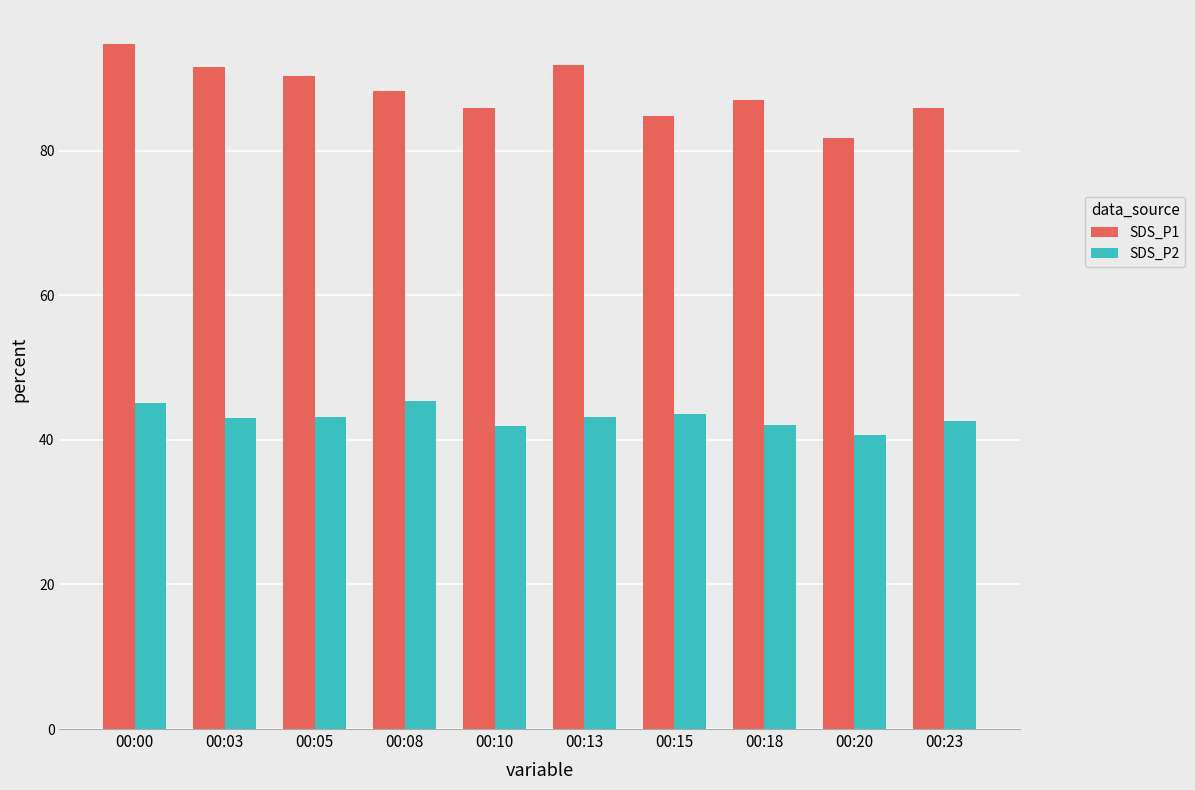

What are all the series names shown in the legend?

SDS_P1, SDS_P2